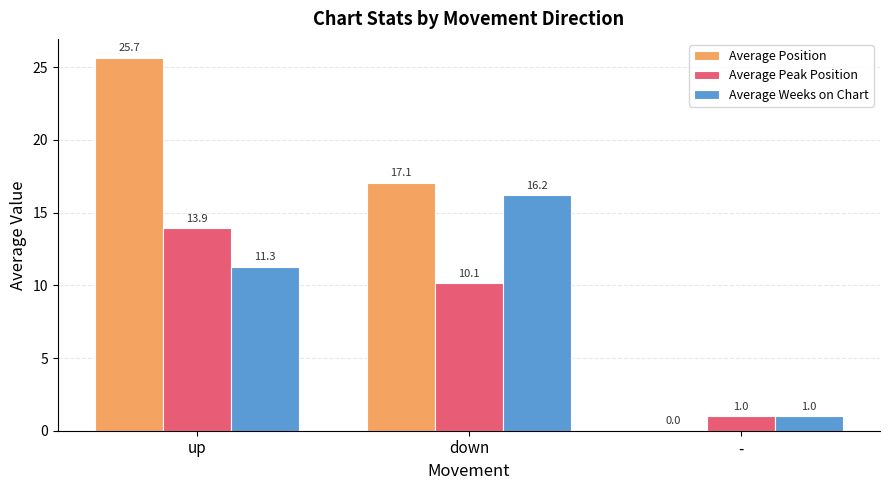

Which series changed the most between down and -?

Average Position